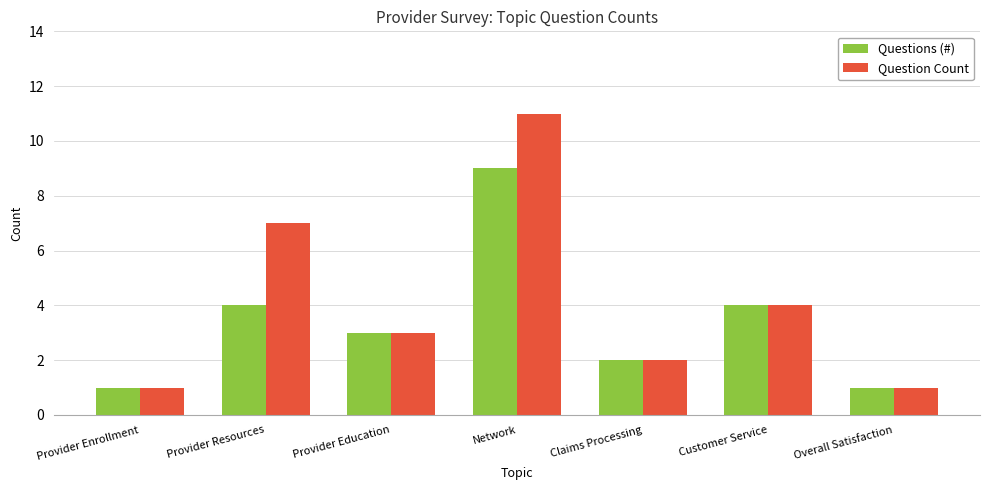

Count the number of data series in this chart.

2